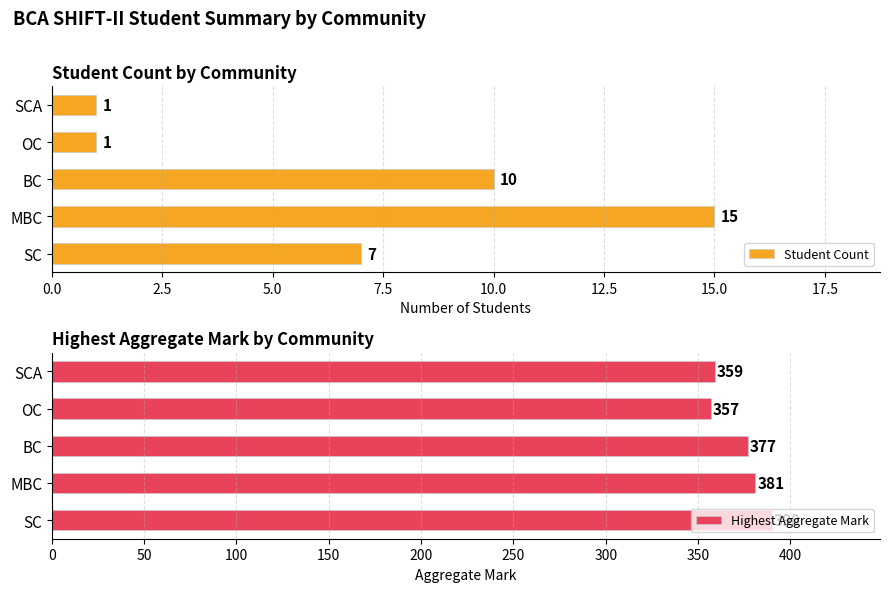

The value of Student Count at MBC is 26. True or false?

False